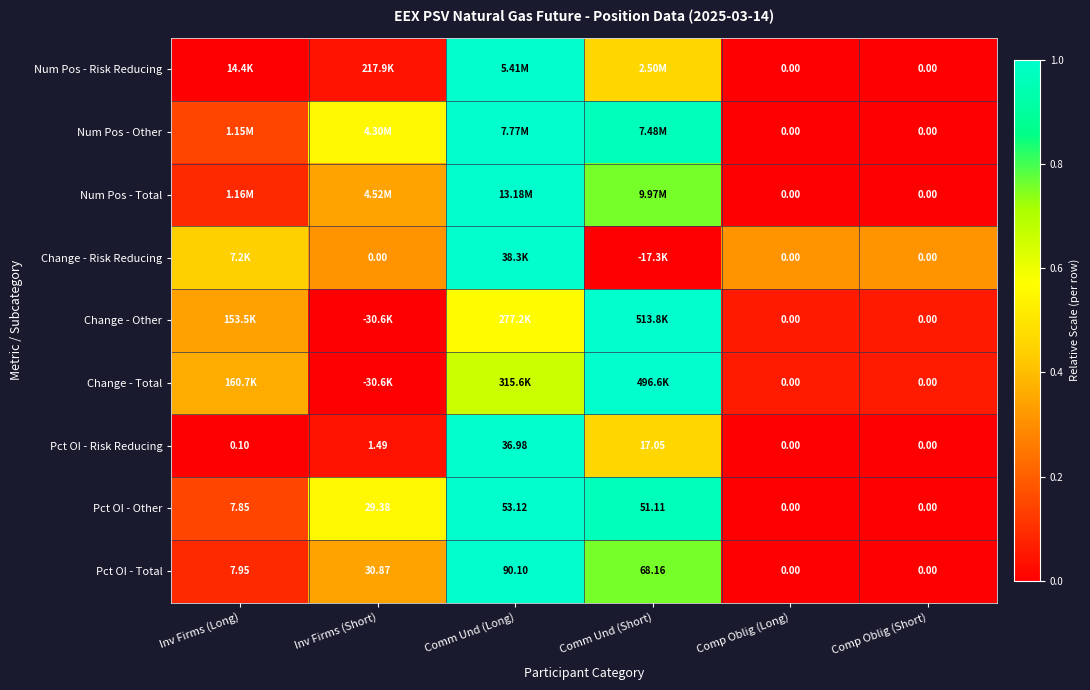

What value does the Num Pos - Total series have at Comm Und (Long)?

1.0